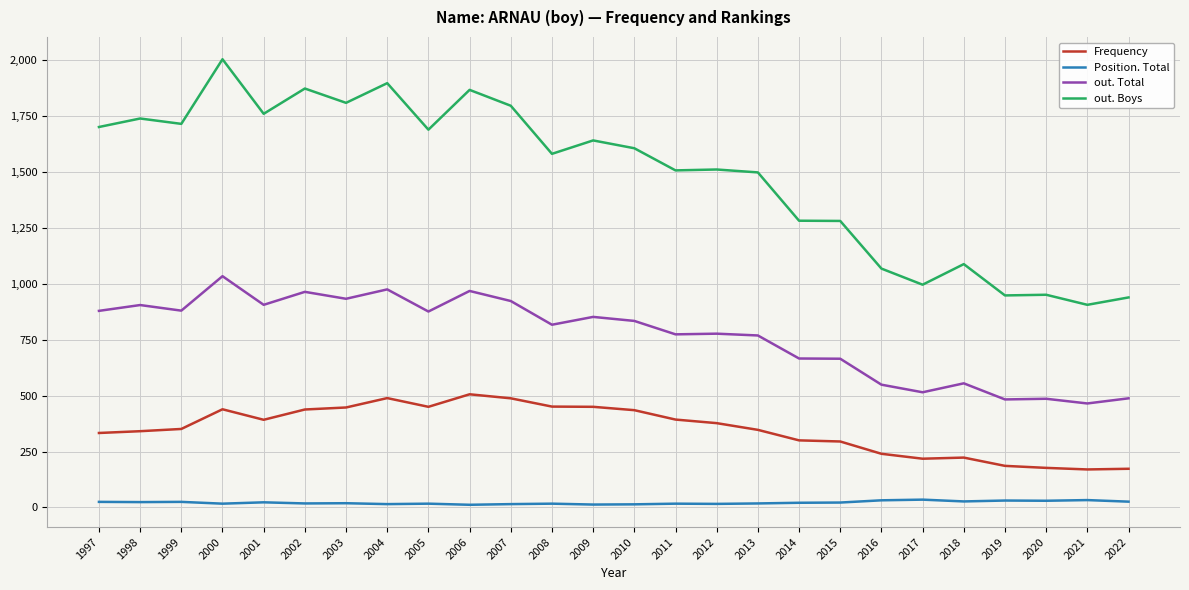

Which series has the largest total across all categories?

out. Boys